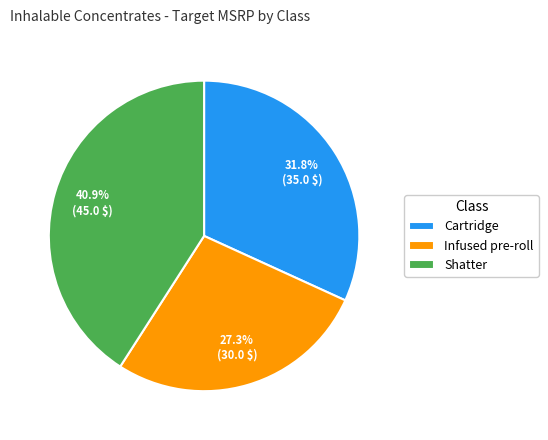

Which slice is the smallest?

Infused pre-roll